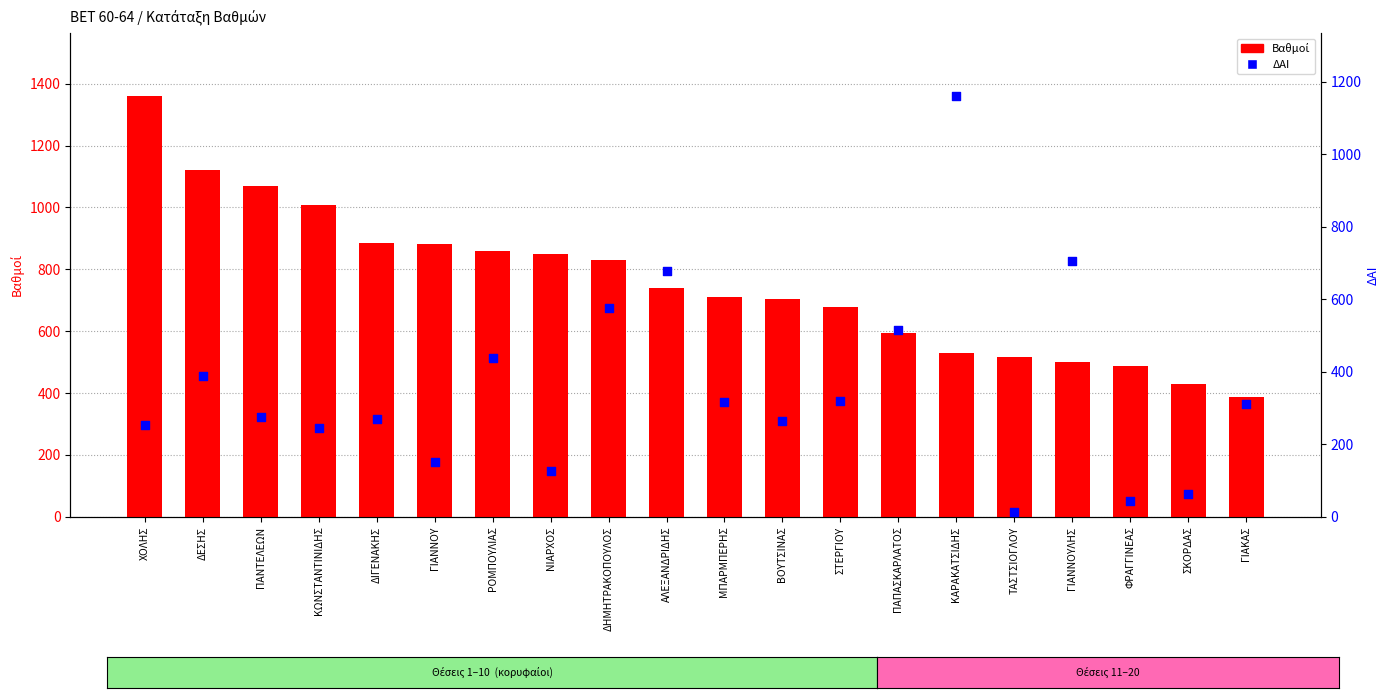

What are all the series names shown in the legend?

Βαθμοί, ΔΑΙ